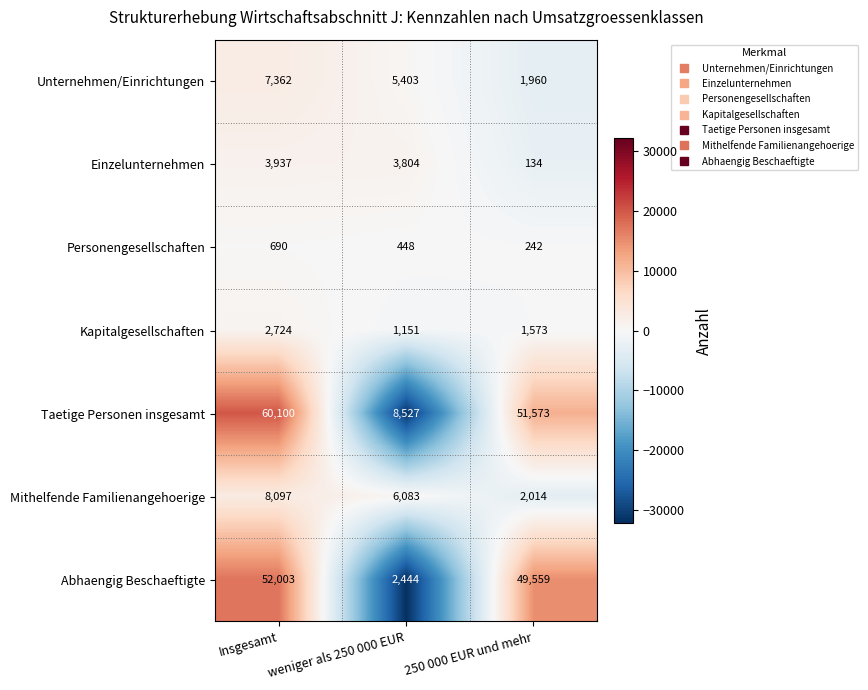

What is the difference between the Mithelfende Familienangehoerige values at Insgesamt and weniger als 250 000 EUR?

2014